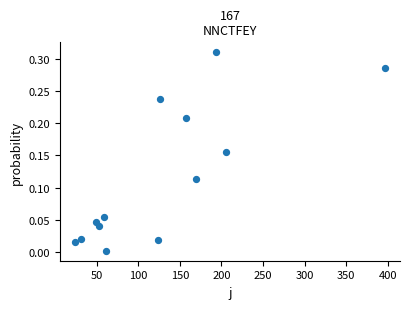

What is the range of X values (max minus min)?

371.4